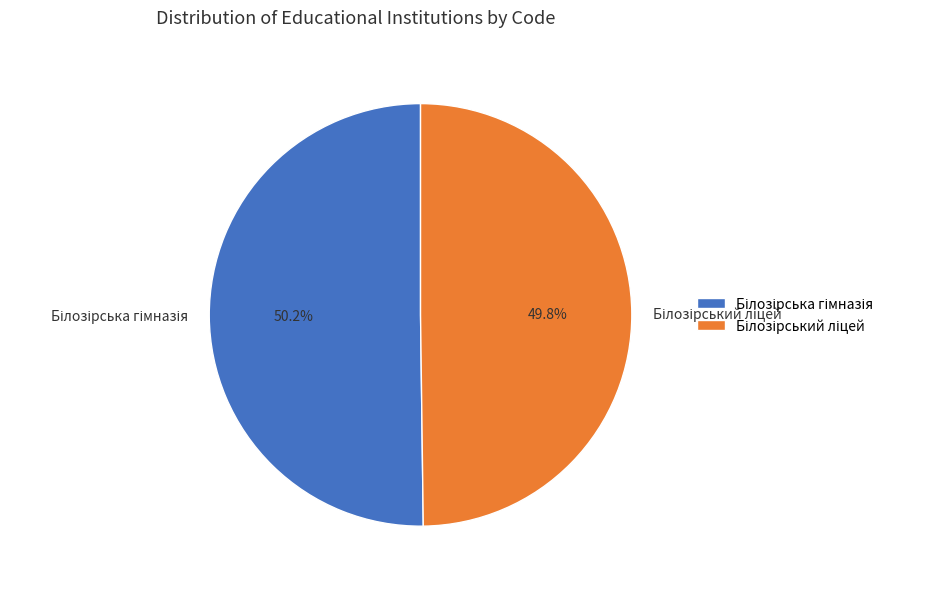

Is there a majority slice in this chart?

Yes